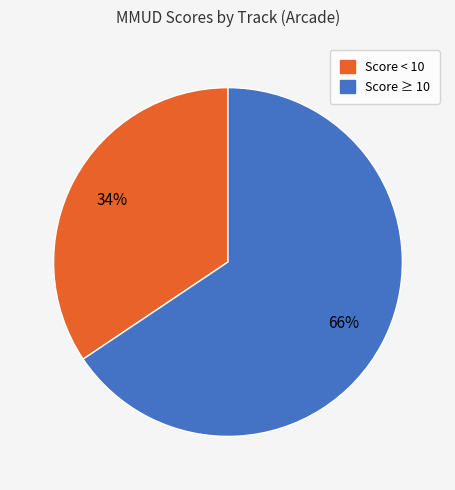

How many segments does this pie chart have?

2